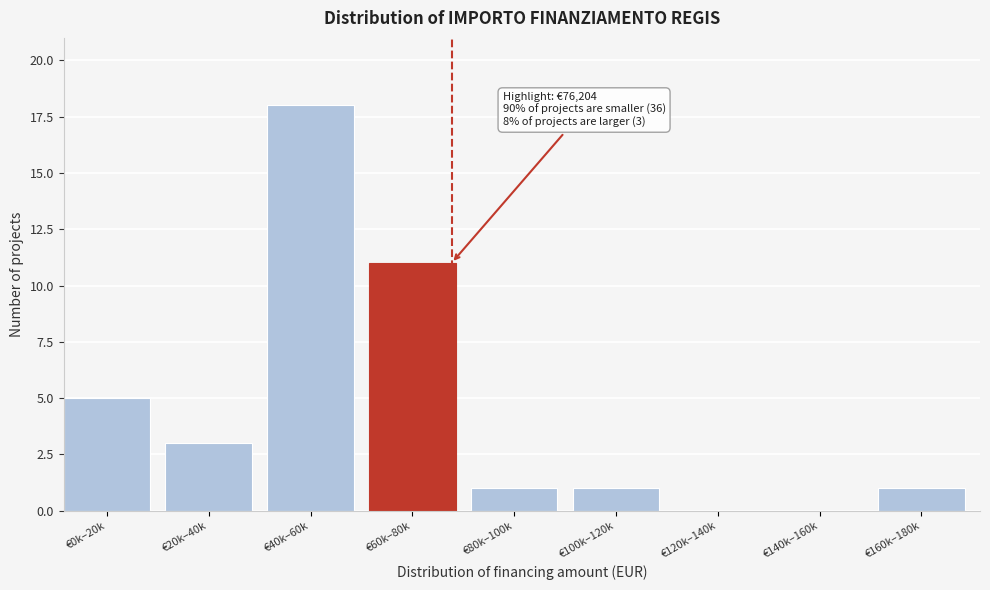

Reading right to left, extract all data points from this chart.

€160k–180k=1	€140k–160k=0	€120k–140k=0	€100k–120k=1	€80k–100k=1	€60k–80k=11	€40k–60k=18	€20k–40k=3	€0k–20k=5